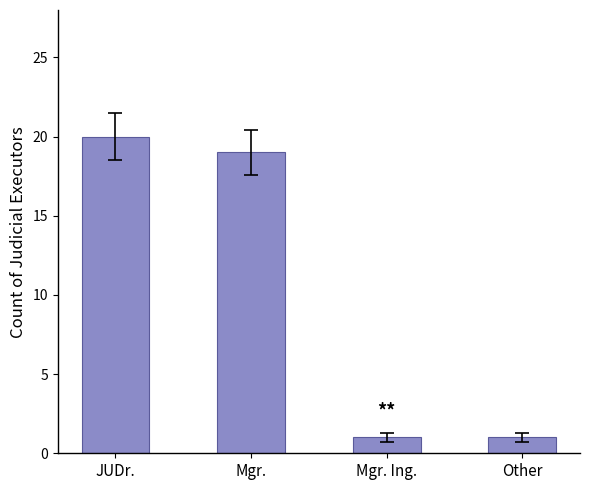

At which category does the chart reach its peak across all series?

JUDr.